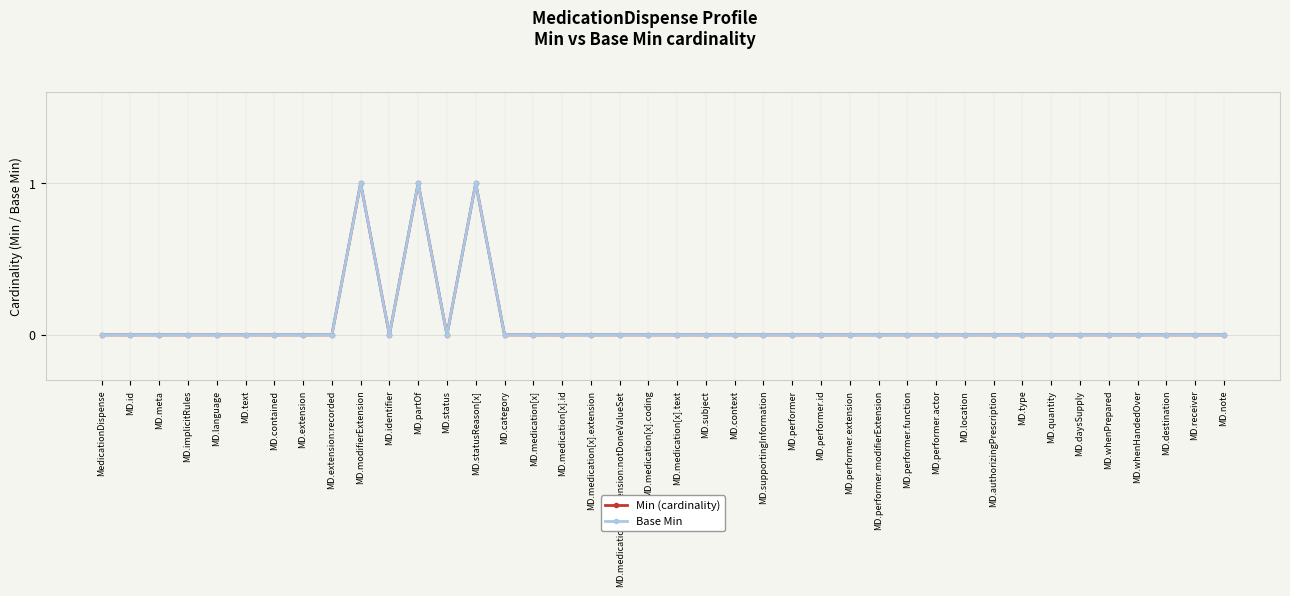

Which series has the largest total across all categories?

Min (cardinality)